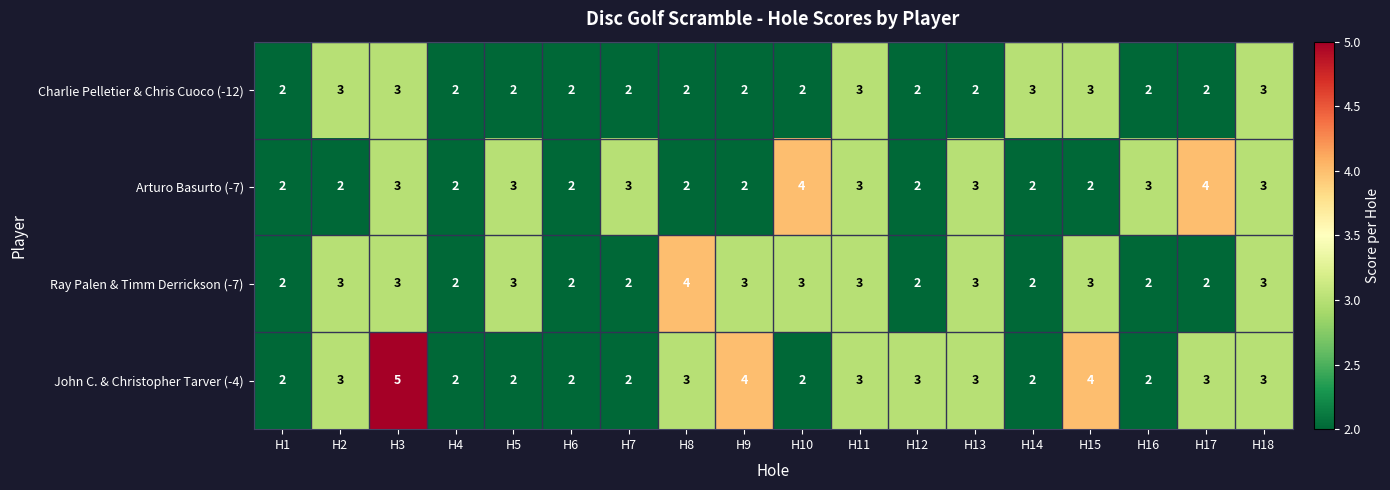

Is it true that John C. & Christopher Tarver (-4) equals 1 at H18?

False